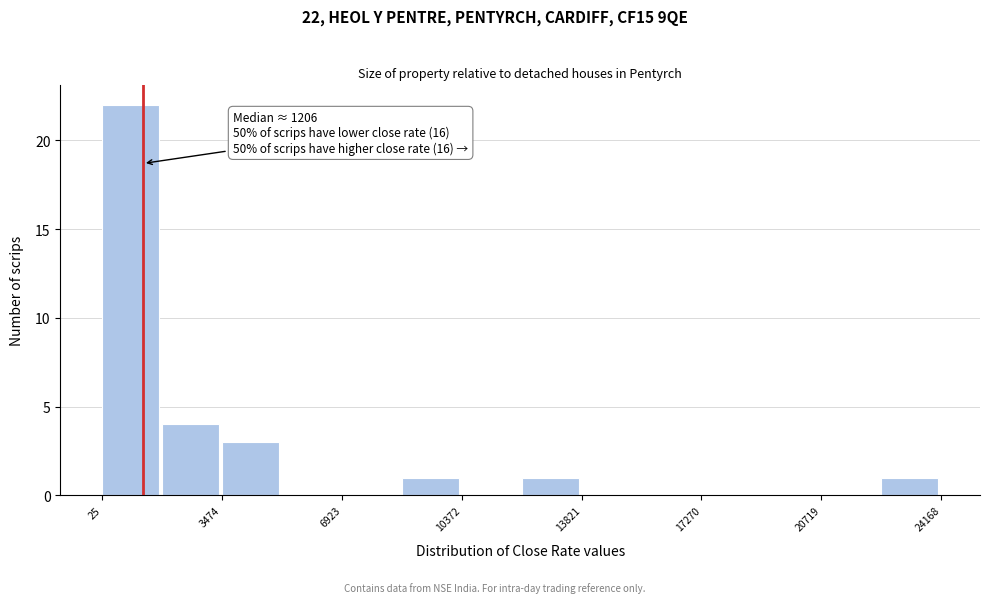

Read against the x-axis, roughly where is the centre of the tallest bar?

1000